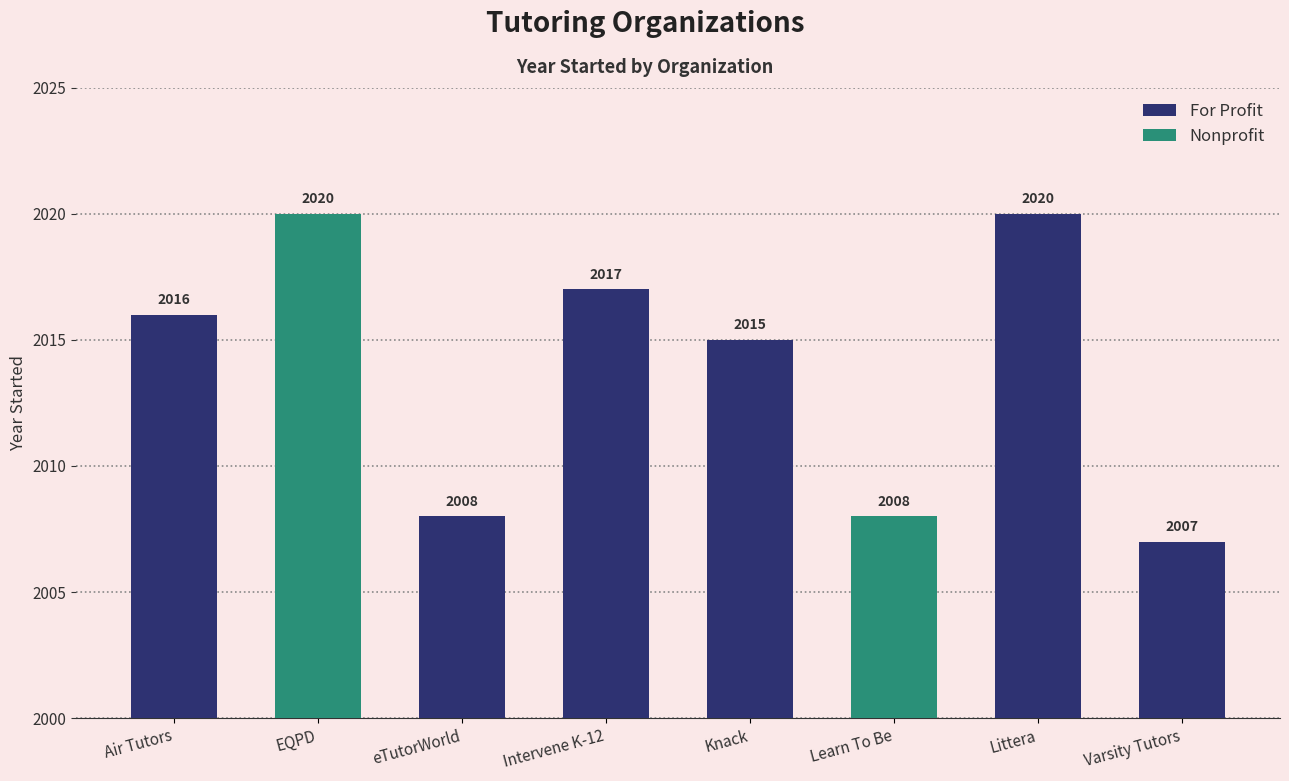

Reading left to right, list all the values displayed in this chart.

2016	2020	2008	2017	2015	2008	2020	2007